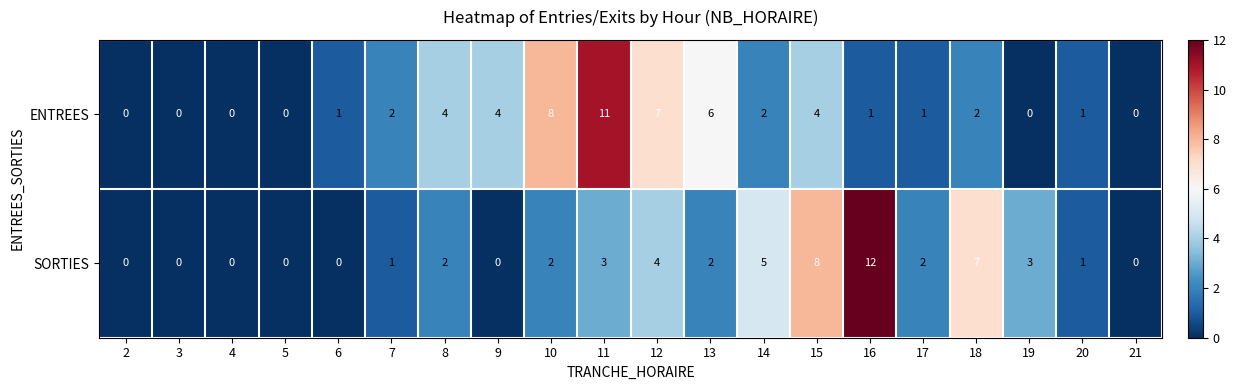

Which series has the largest total across all categories?

ENTREES